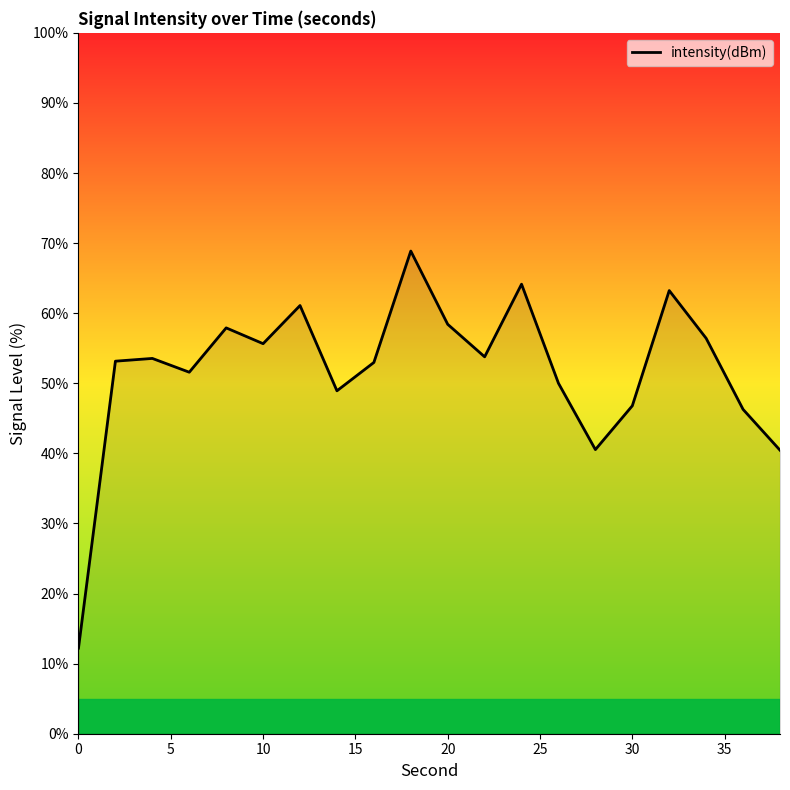

What is the difference between the maximum and minimum values?

56.7